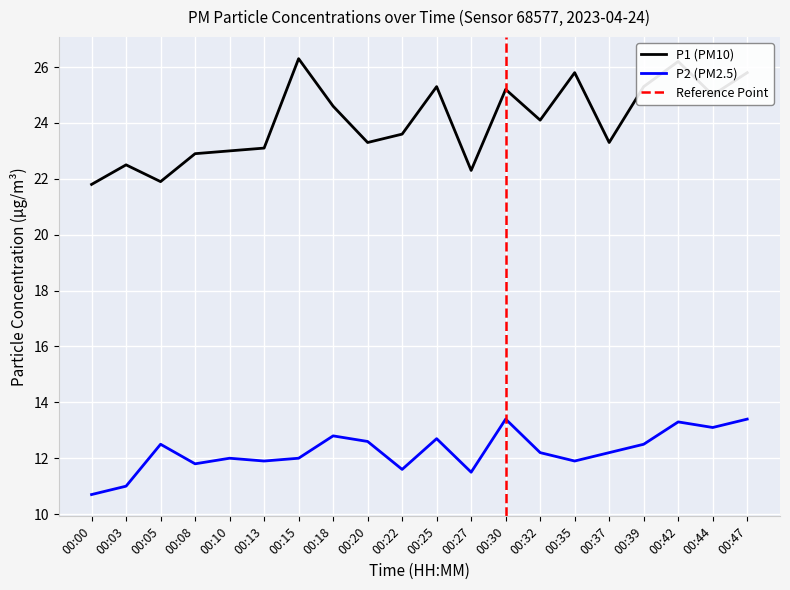

What is the difference between the highest and lowest values at 00:08?

11.1